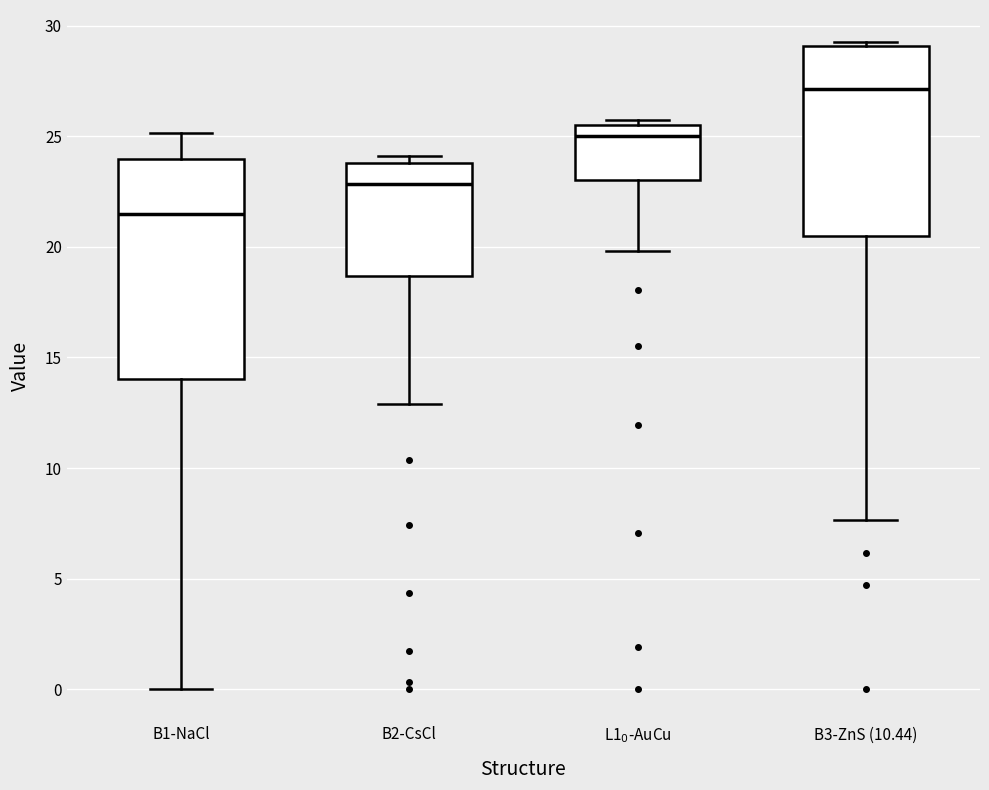

Reading left to right, read every box against the y-axis: the position of its median line, the range the box covers, and the ends of its whiskers. The values are not printed on the chart, so give them approximately, as read against the axis.

B1-NaCl: median 21.5, box 14.0 to 24.0, whiskers 0.0 to 25.0
B2-CsCl: median 23.0, box 18.5 to 24.0, whiskers 13.0 to 24.0 (just above the box's upper edge)
L1$_0$-AuCu: median 25.0, box 23.0 to 25.5, whiskers 20.0 to 26.0
B3-ZnS (10.44): median 27.0, box 20.5 to 29.0, whiskers 7.5 to 29.5